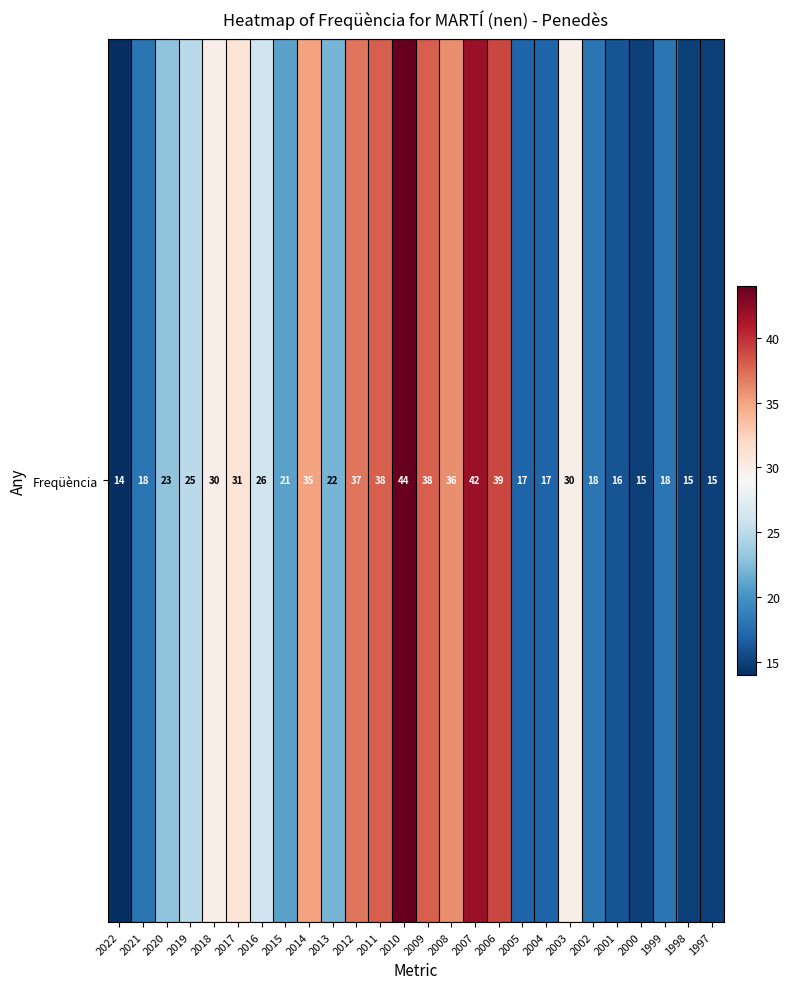

How many data points does each series have?

26